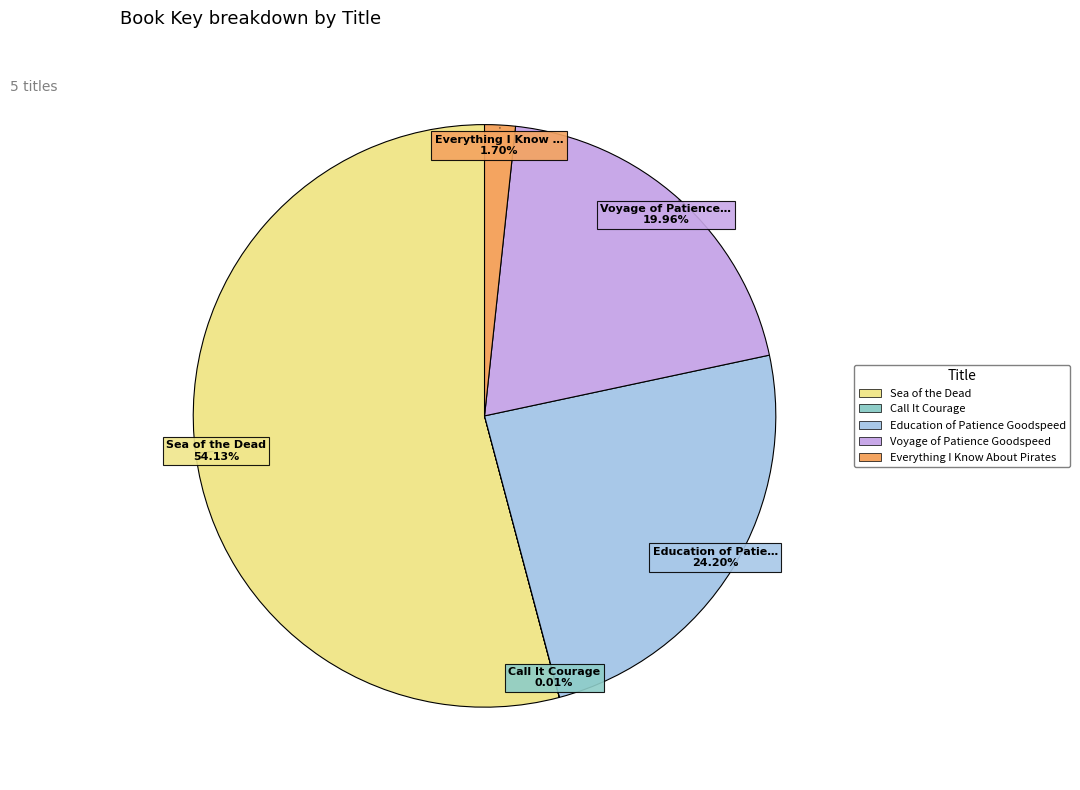

What percentage is NOT represented by Education of Patience Goodspeed?

75.8%